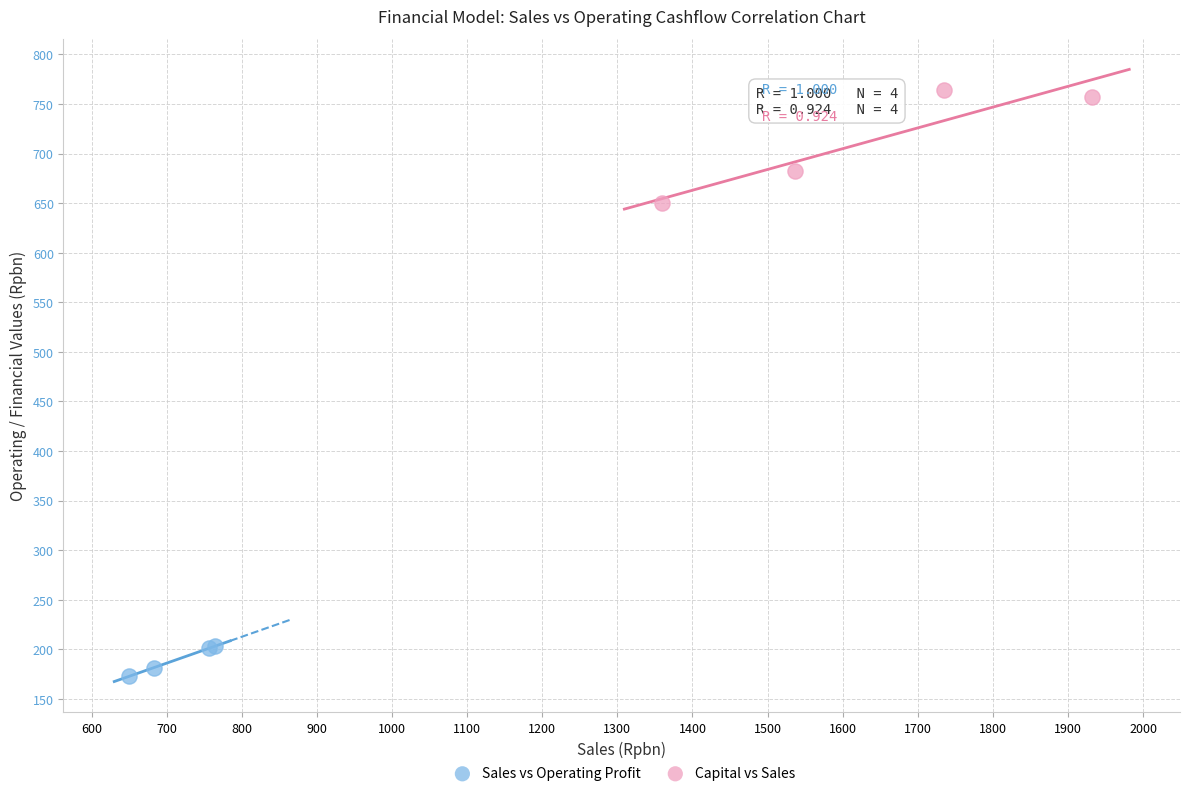

Which series contains the highest Y value?

Capital vs Sales